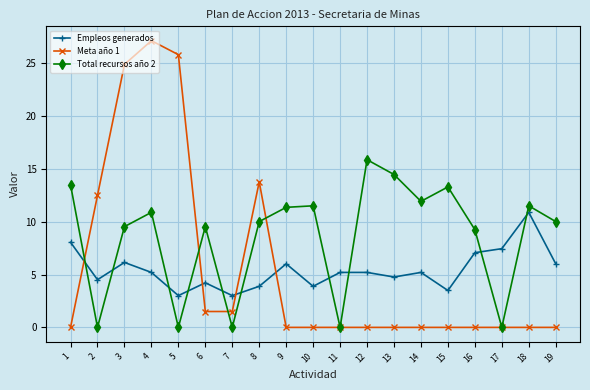

Reading left to right, extract all data points from this chart.

Empleos generados: 1=8.1	2=4.5	3=6.2	4=5.2	5=3.0	6=4.2	7=3.0	8=3.9	9=6.0	10=3.9	11=5.2	12=5.2	13=4.8	14=5.2	15=3.5	16=7.1	17=7.5	18=10.9	19=6.0
Meta año 1: 1=0.0	2=12.5	3=24.9	4=27.2	5=25.8	6=1.5	7=1.5	8=13.8	9=0.0	10=0.0	11=0.0	12=0.0	13=0.0	14=0.0	15=0.0	16=0.0	17=0.0	18=0.0	19=0.0
Total recursos año 2: 1=13.5	2=0.0	3=9.5	4=10.9	5=0.0	6=9.5	7=0.0	8=10.0	9=11.4	10=11.5	11=0.0	12=15.9	13=14.5	14=11.9	15=13.3	16=9.3	17=0.0	18=11.5	19=10.0